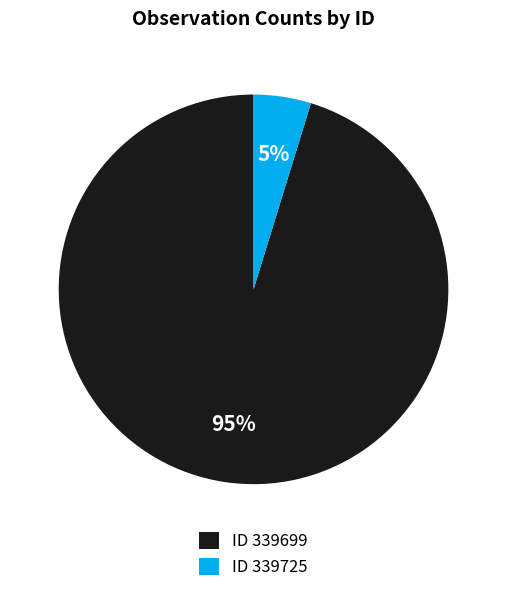

What is the smallest slice in the pie chart?

ID 339725